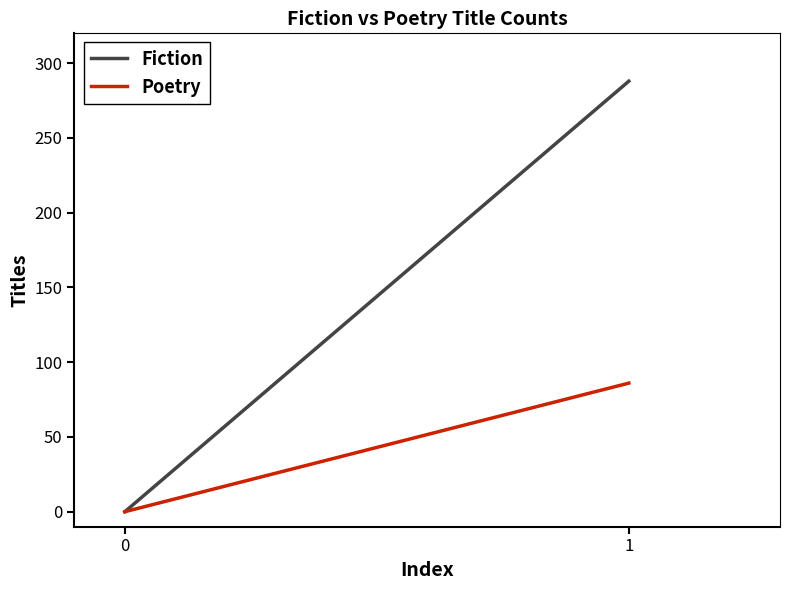

Rank the series at 0 from lowest to highest value.

Fiction, Poetry